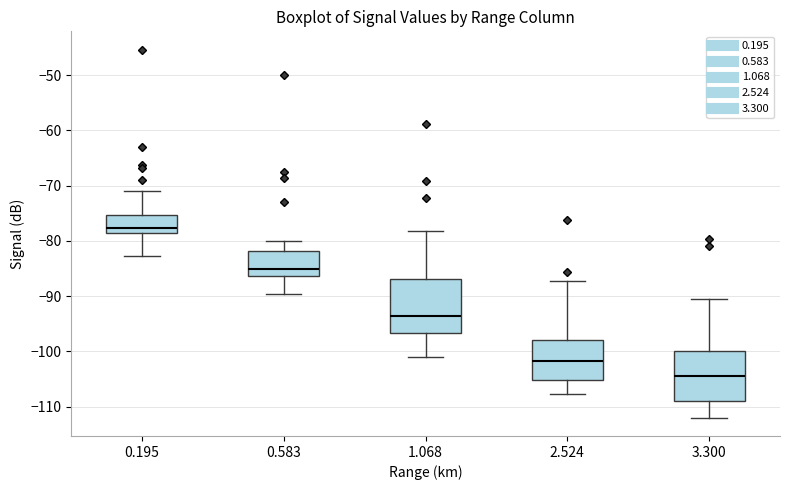

Where is the lower edge of the box at x = 2.524 on the y-axis? The values are not printed on the chart, so give them approximately, as read against the axis.

-105